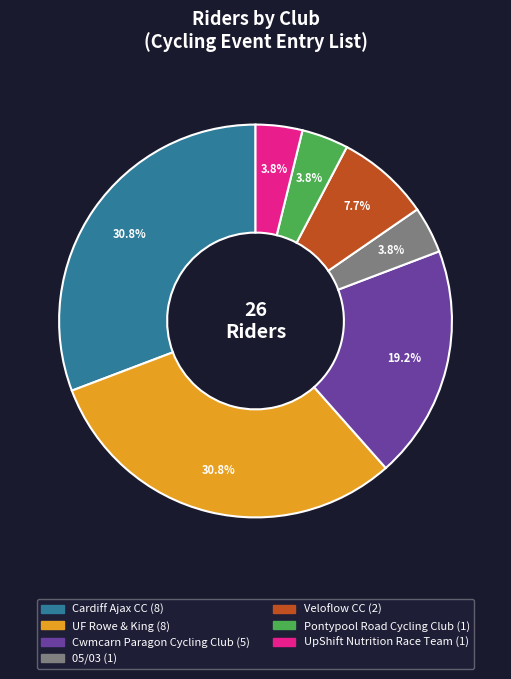

Is there a majority slice in this chart?

No